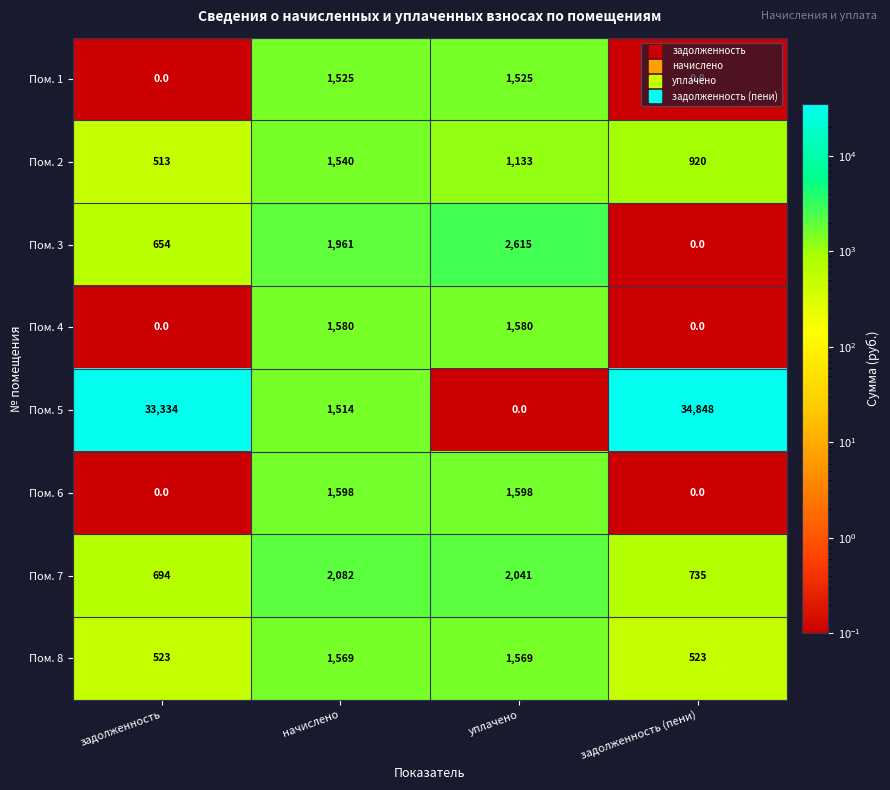

Is it true that Пом. 5 equals 0 at уплачено?

True